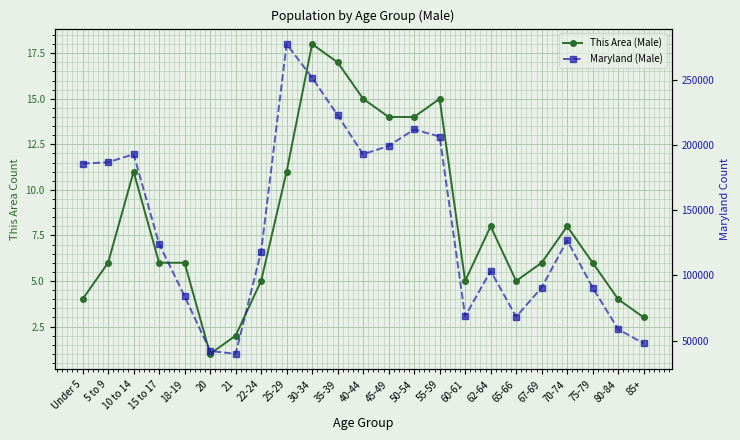

Reading left to right, list all the values displayed in this chart.

This Area (Male): Under 5=4	5 to 9=6	10 to 14=11	15 to 17=6	18-19=6	20=1	21=2	22-24=5	25-29=11	30-34=18	35-39=17	40-44=15	45-49=14	50-54=14	55-59=15	60-61=5	62-64=8	65-66=5	67-69=6	70-74=8	75-79=6	80-84=4	85+=3
Maryland (Male): Under 5=185916	5 to 9=186865	10 to 14=193068	15 to 17=124251	18-19=83998	20=41974	21=39735	22-24=118214	25-29=277650	30-34=251812	35-39=223048	40-44=193039	45-49=199440	50-54=212098	55-59=206671	60-61=68572	62-64=103466	65-66=68246	67-69=90666	70-74=126940	75-79=90564	80-84=58658	85+=47745